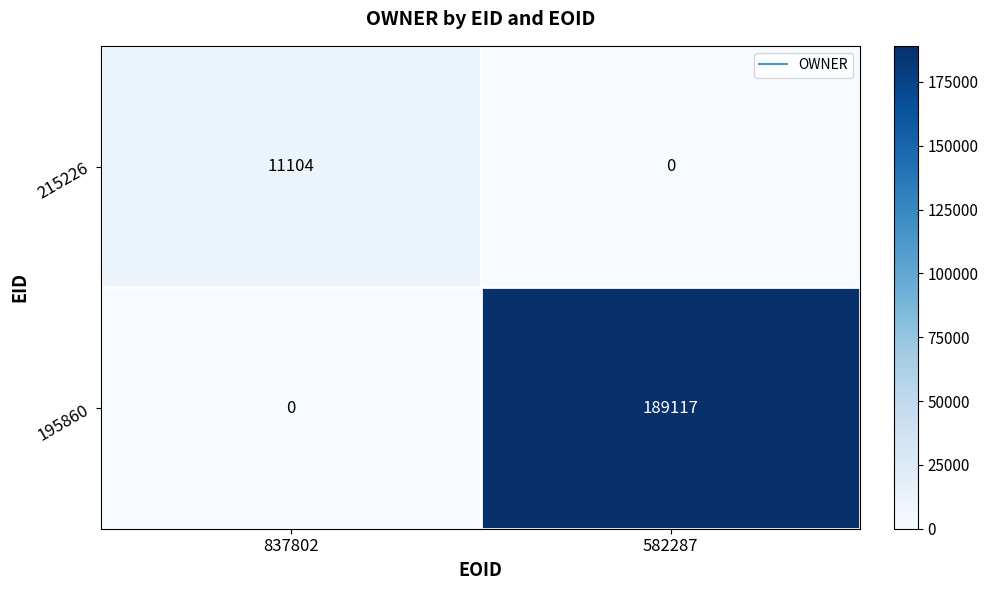

What is the approximate value of 215226 at 837802?

11104